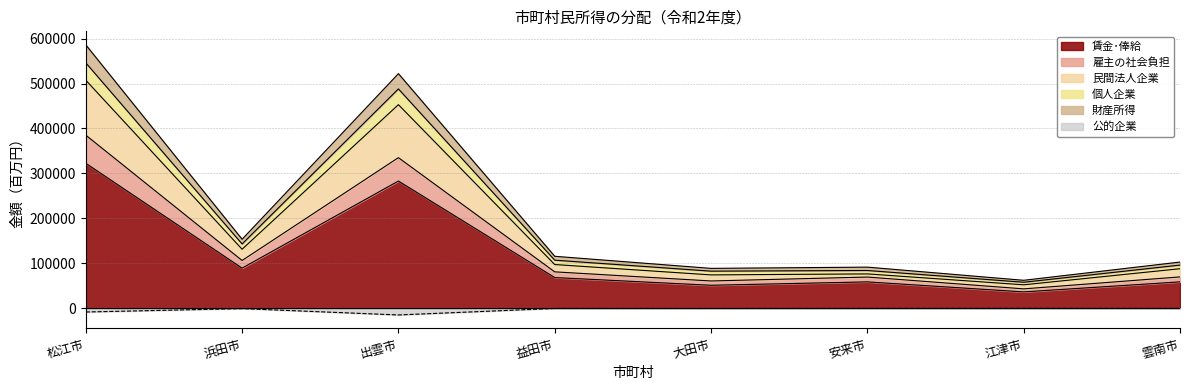

Where is the first local minimum for 個人企業?

浜田市